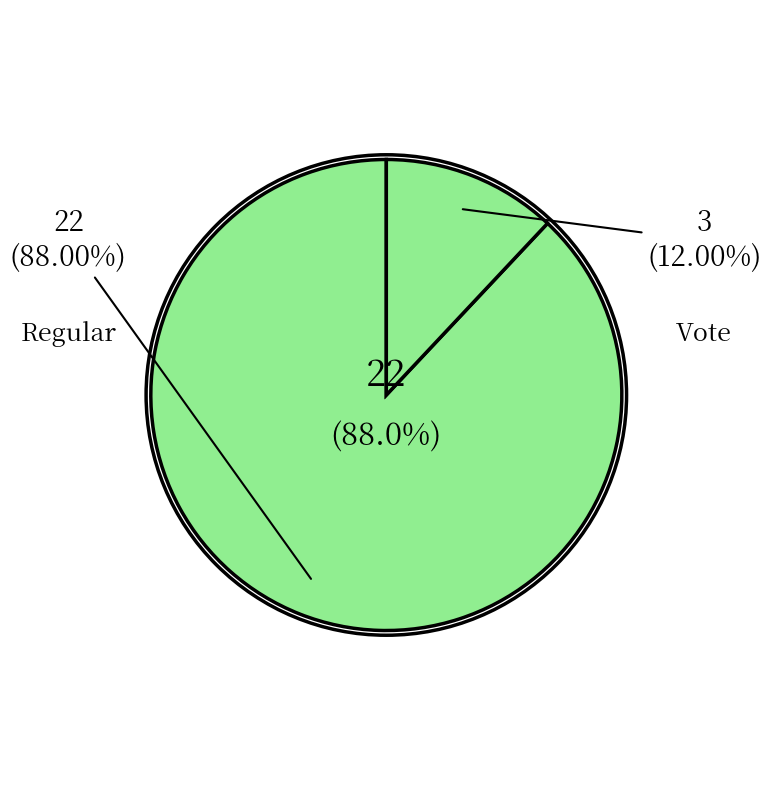

To the nearest percent, what is the combined percentage of Regular and Vote?

100%